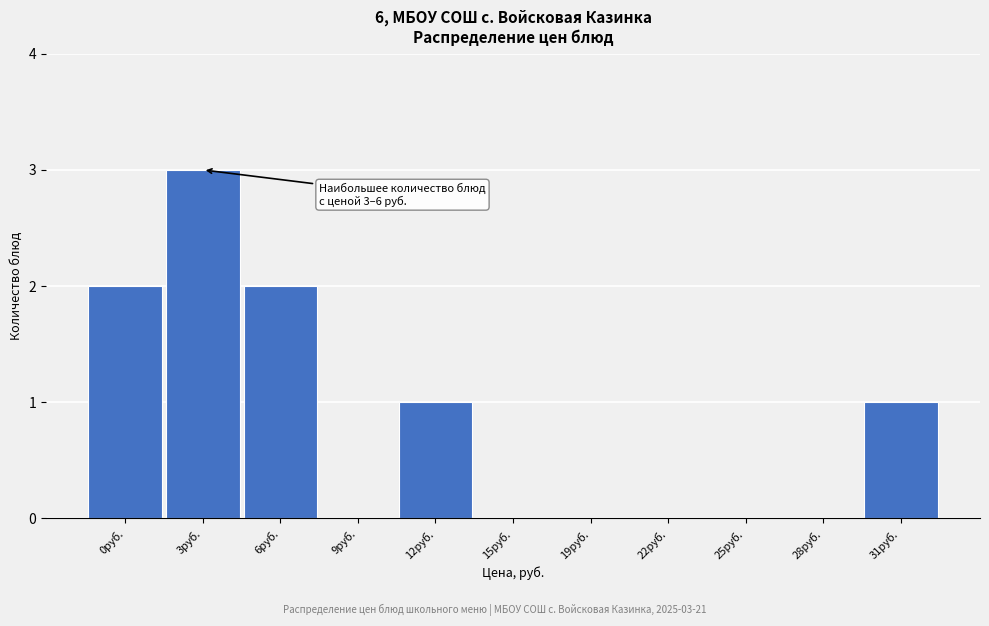

Reading right to left, what are all the values shown in this chart?

31руб.=1	28руб.=0	25руб.=0	22руб.=0	19руб.=0	15руб.=0	12руб.=1	9руб.=0	6руб.=2	3руб.=3	0руб.=2